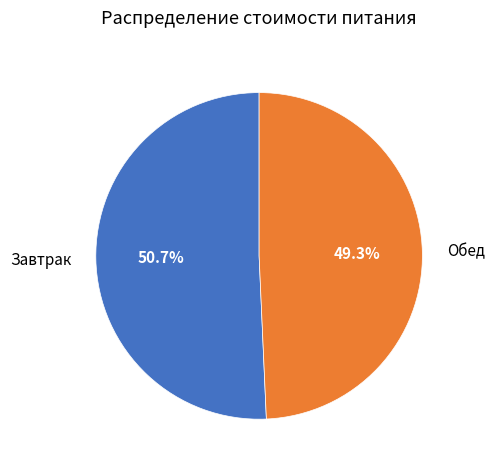

Rank the categories by value from highest to lowest.

Завтрак, Обед